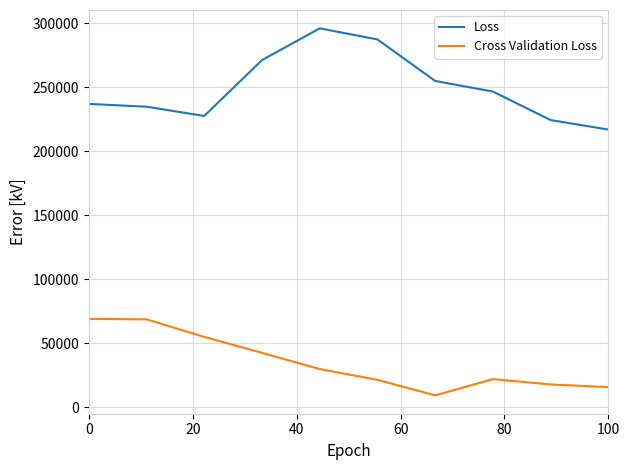

Which series has the largest total across all categories?

Loss